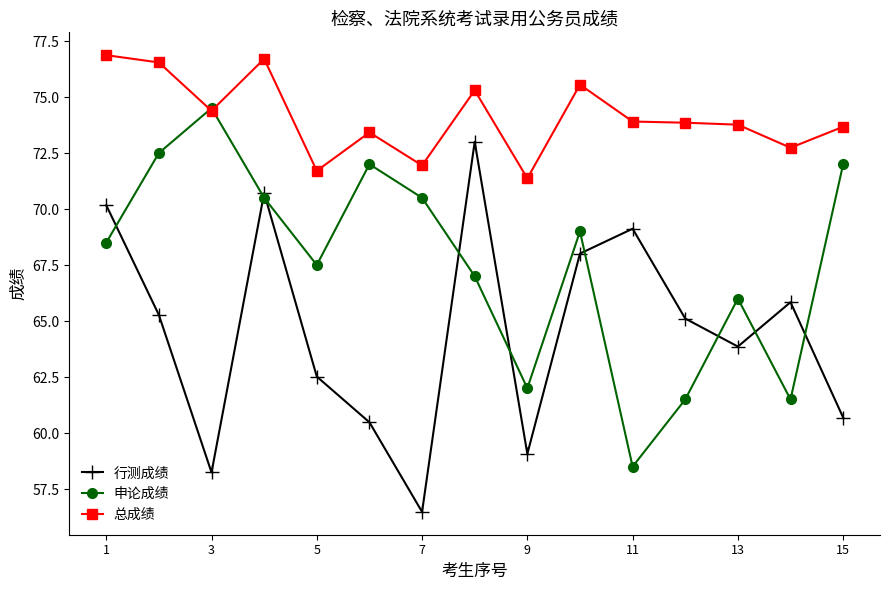

At how many categories does at least one series exceed 71?

15